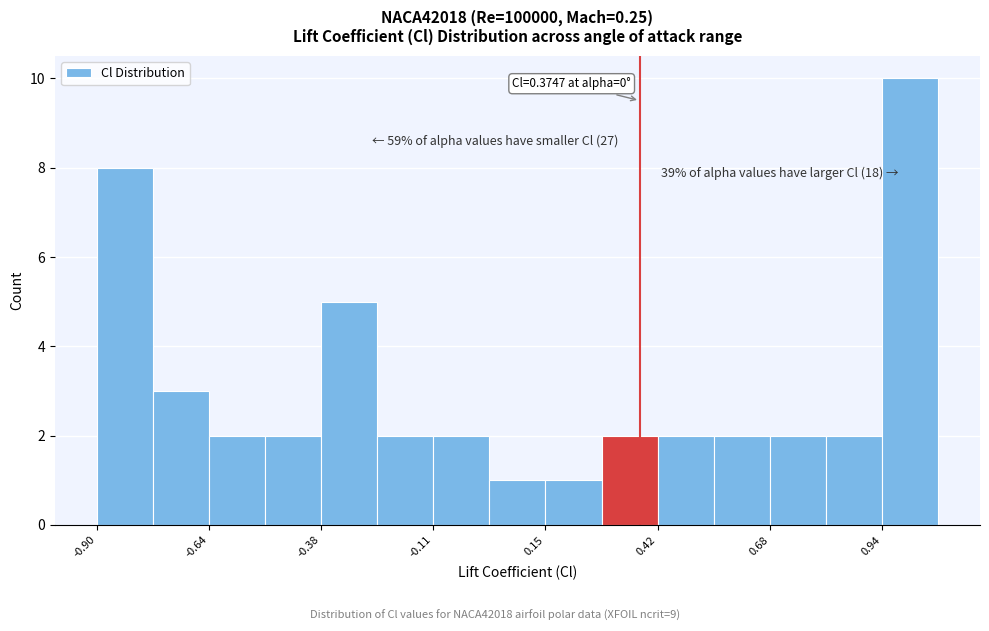

Around what value on the x-axis is the tallest bar? Give the approximate position of its centre, as read against the axis.

1.00